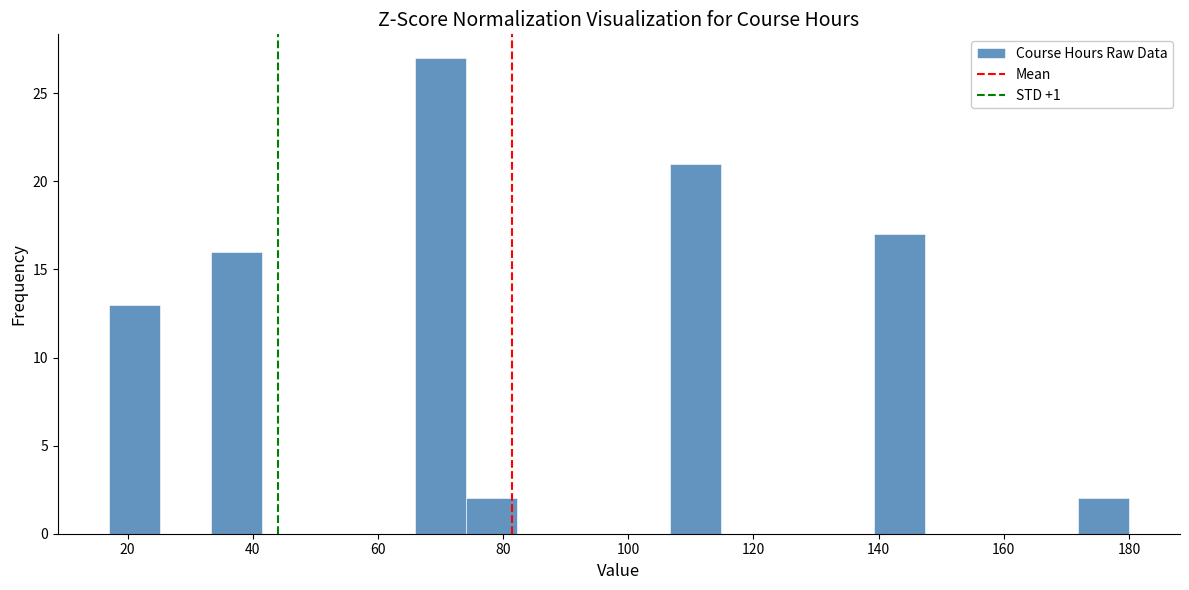

Over which range of the x-axis is the bar tallest?

66 to 74